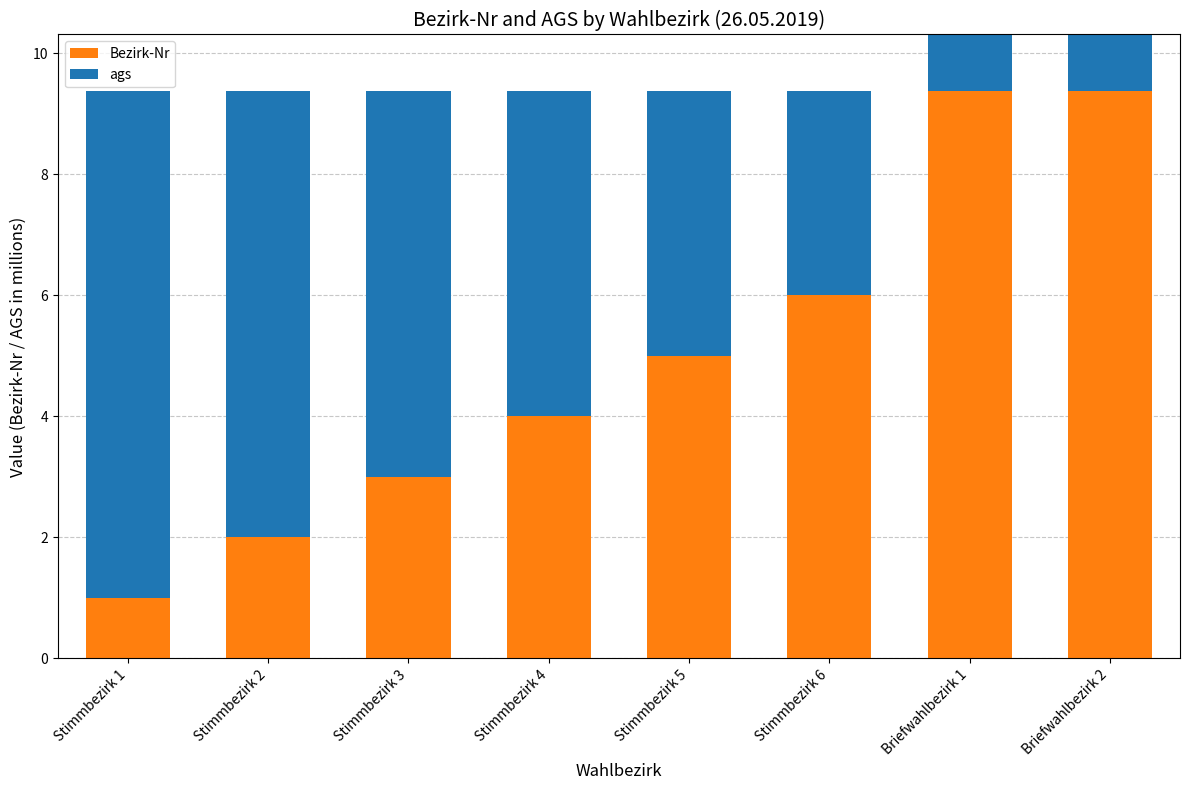

Rank the series by their maximum value, from highest to lowest.

Bezirk-Nr, ags